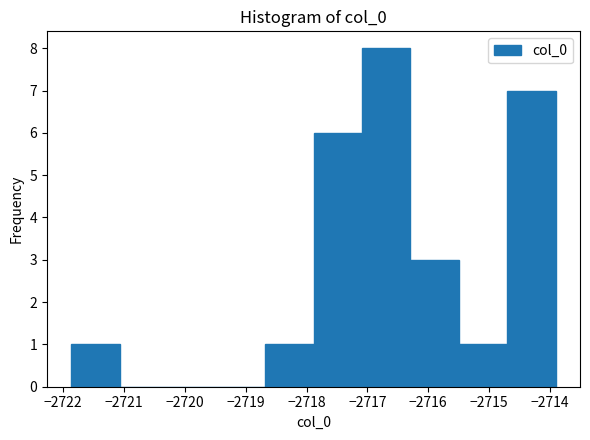

Reading left to right, list every bar in this chart as the range it spans on the x-axis followed by its height. Neither the bar edges nor the heights are printed on the chart, so give them approximately, as read against the axes.

-2721.9 to -2721.1: 1
-2721.1 to -2720.3: 0
-2720.3 to -2719.5: 0
-2719.5 to -2718.7: 0
-2718.7 to -2717.9: 1
-2717.9 to -2717.1: 6
-2717.1 to -2716.3: 8
-2716.3 to -2715.5: 3
-2715.5 to -2714.7: 1
-2714.7 to -2713.9: 7